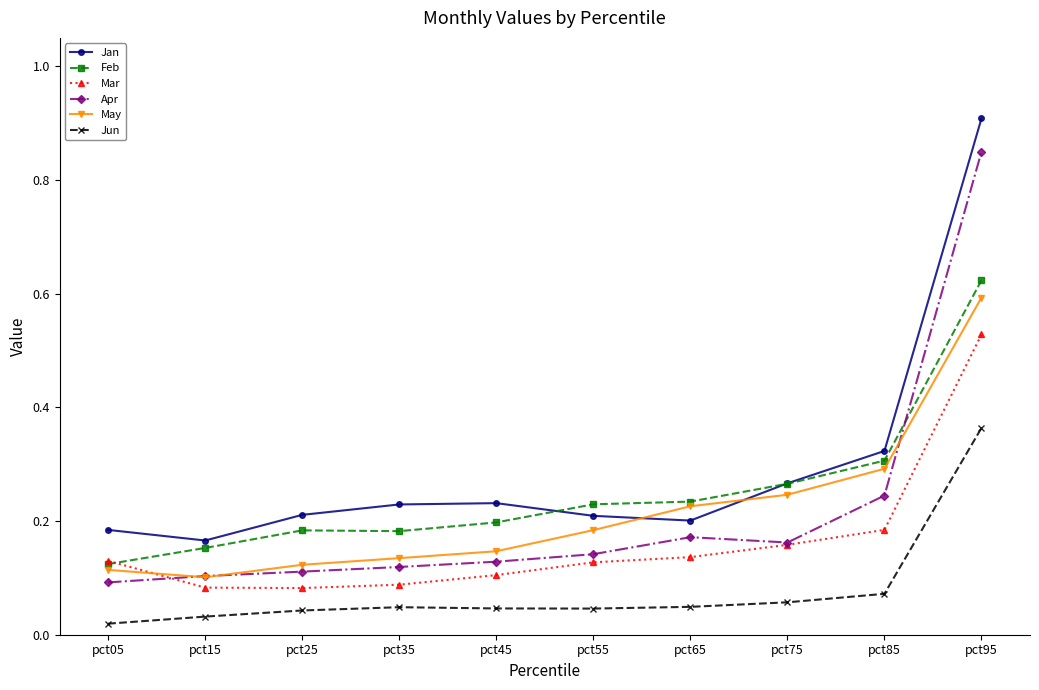

True or false: Jan and Mar intersect in this chart.

False